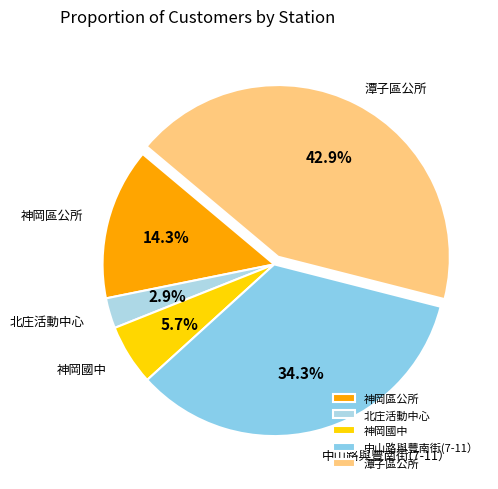

To the nearest percent, what is the difference between the 潭子區公所 and 中山路與豐南街(7-11） slice percentages?

9%